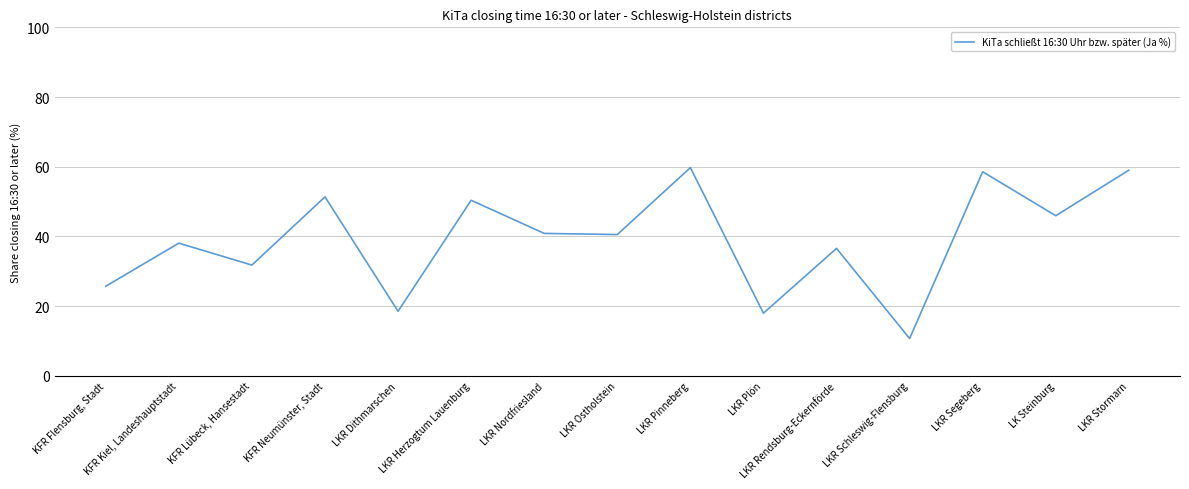

How many values exceed 40?

8